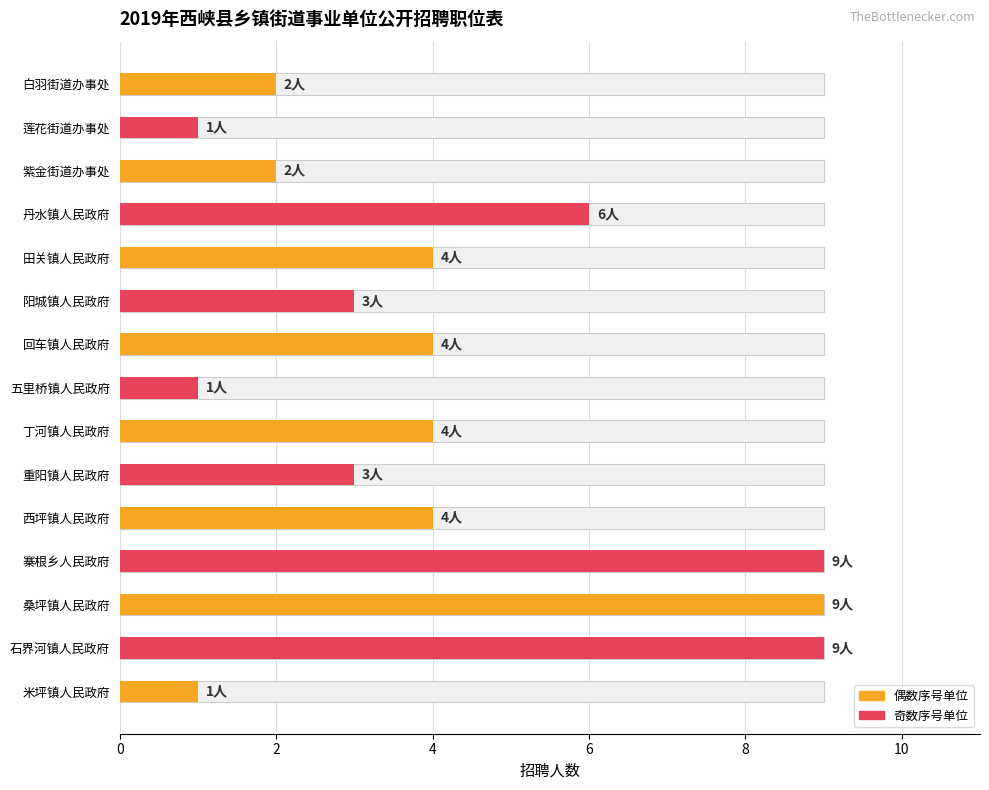

The chart shows a value of 2 at 紫金街道办事处. True or false?

True